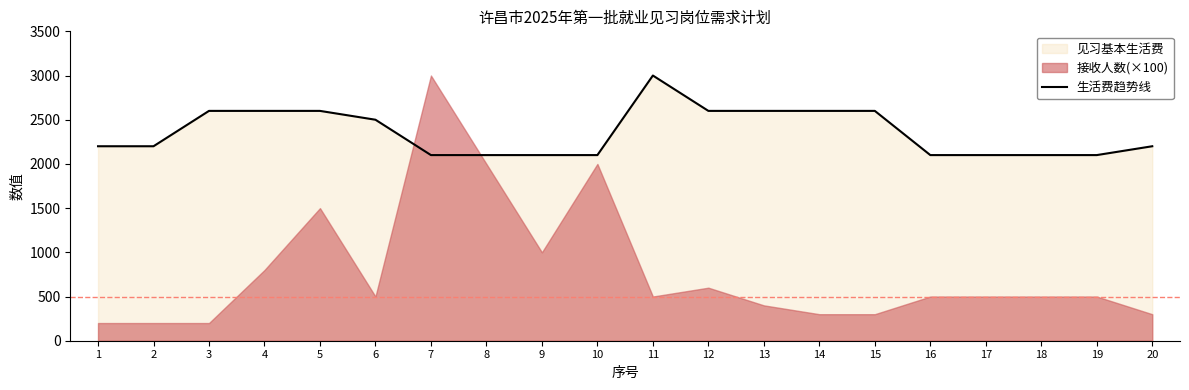

Which category has the highest value across all series?

11